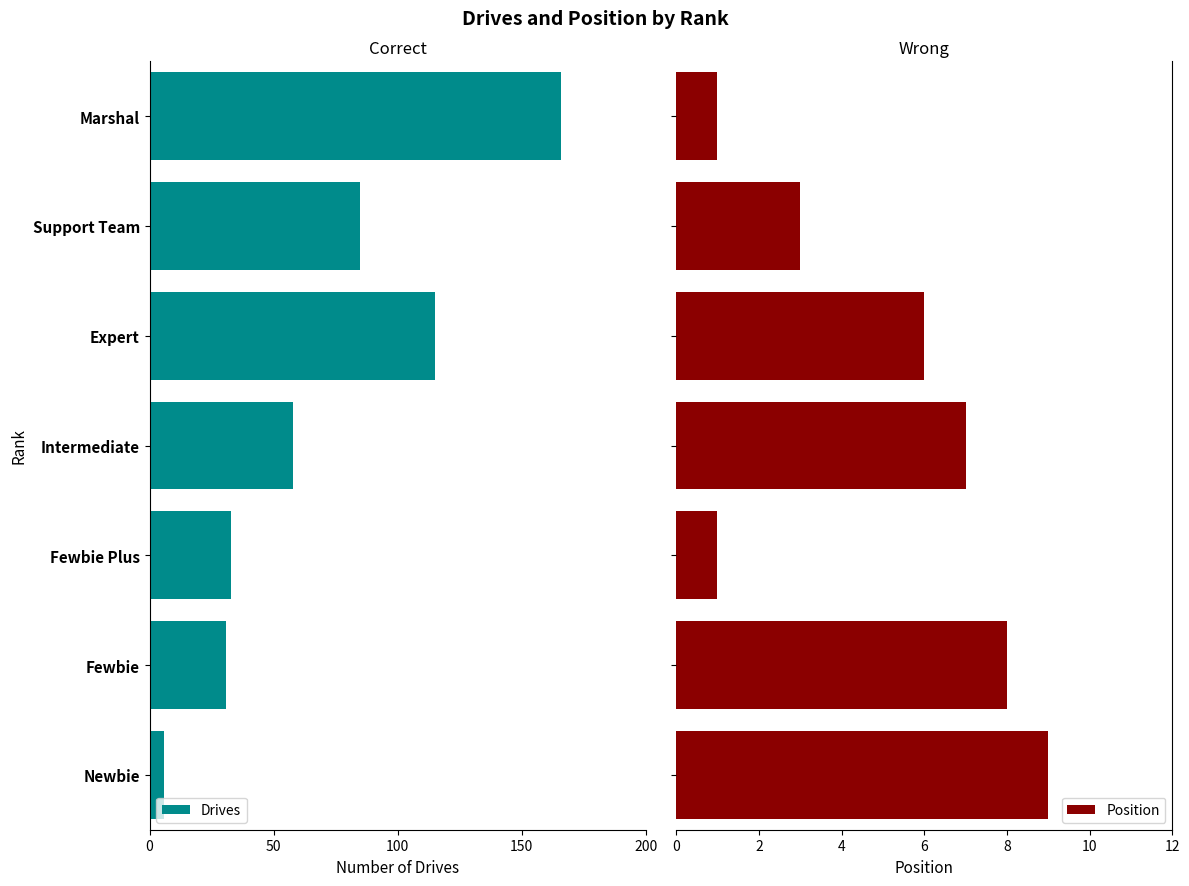

What is the average value of the Position series?

5